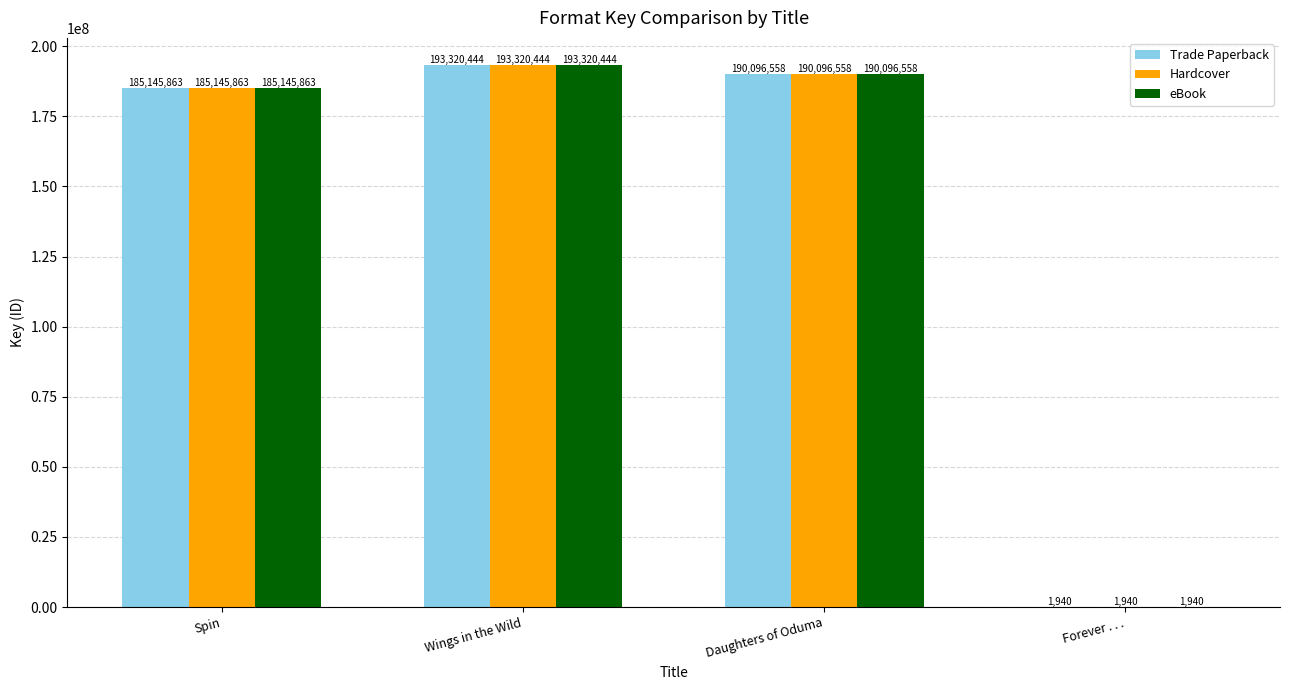

At which category is the sum across all series the highest?

Wings in the Wild